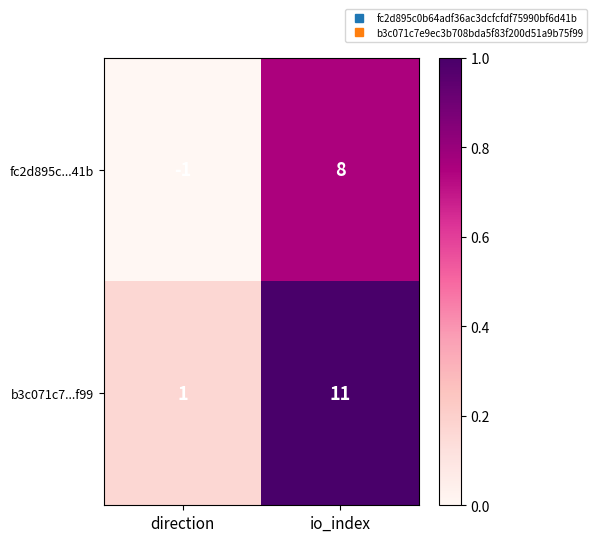

Reading left to right, transcribe all the data shown in this chart.

fc2d895c...41b: direction=-1	io_index=8
b3c071c7...f99: direction=1	io_index=11